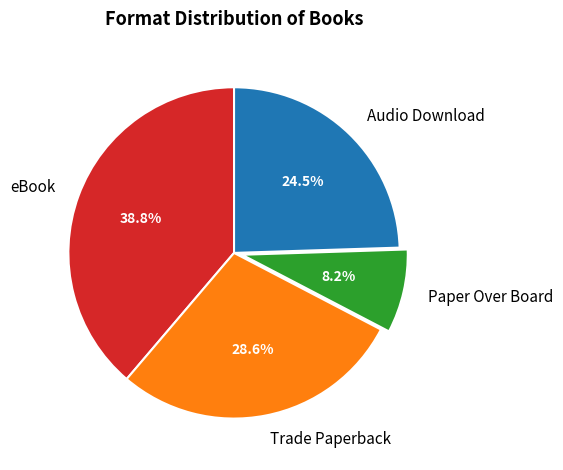

Does Paper Over Board account for over 50% of the chart?

No